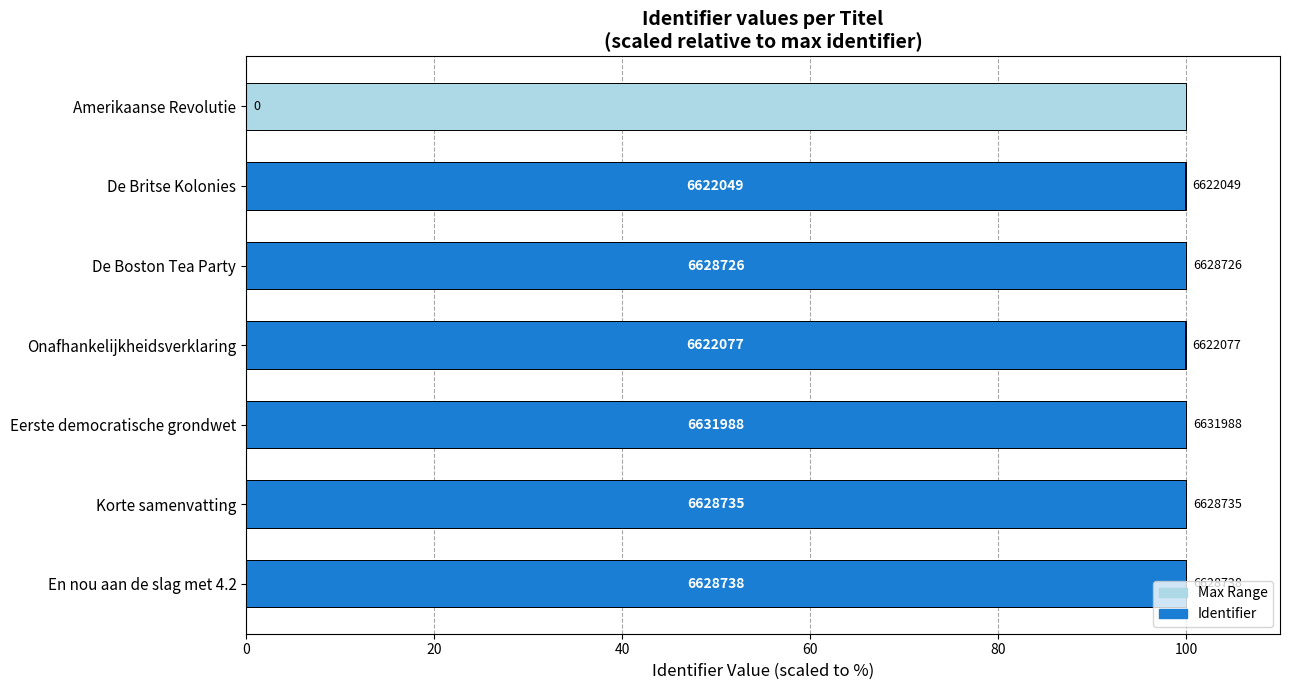

Which series has the largest range (max minus min)?

Identifier